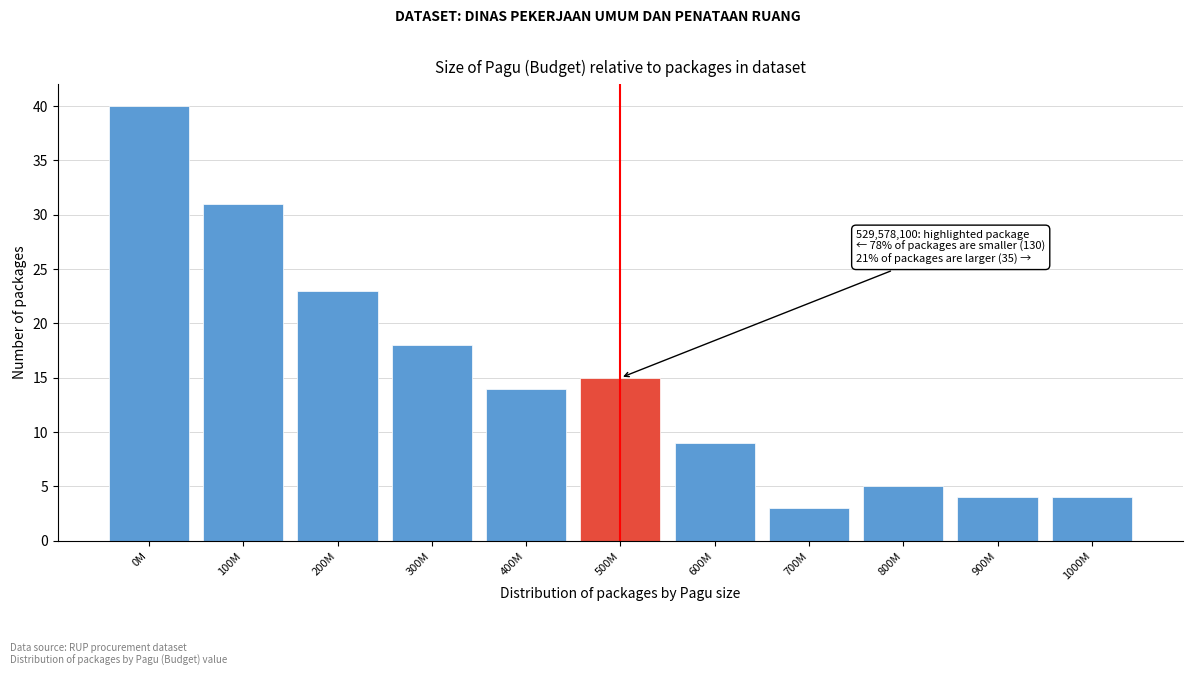

Reading left to right, list all the values displayed in this chart.

0M=40	100M=31	200M=23	300M=18	400M=14	500M=15	600M=9	700M=3	800M=5	900M=4	1000M=4